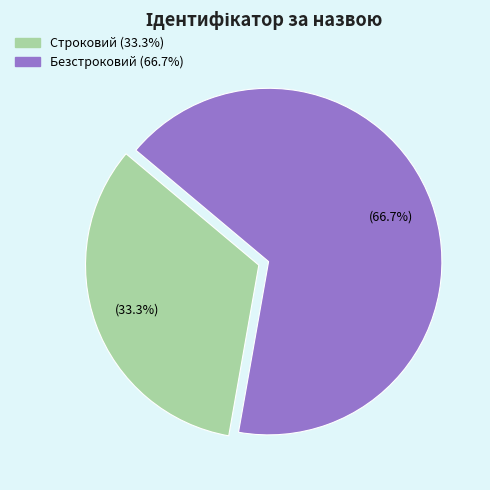

Rank the categories by value from highest to lowest.

Безстроковий, Строковий